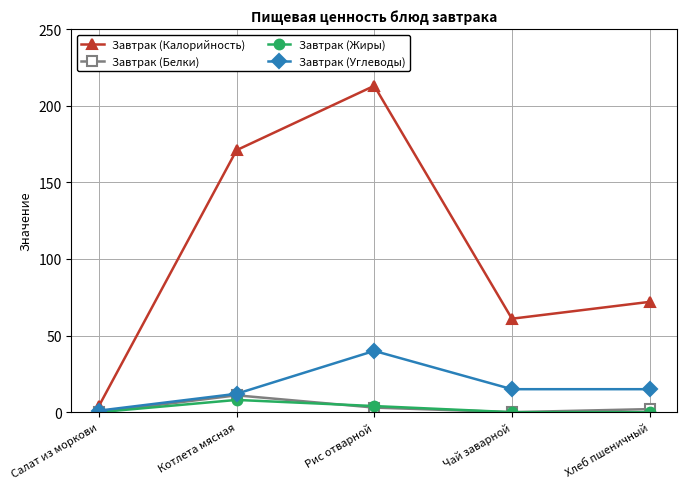

The Завтрак (Калорийность) series shows 171 at Котлета мясная. True or false?

True